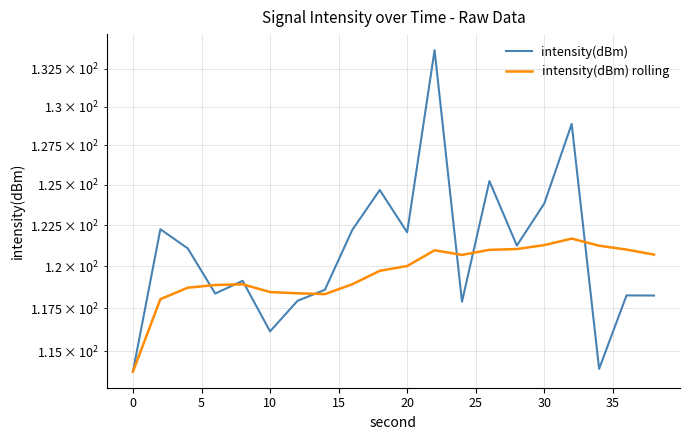

How many categories are shown in the chart?

20